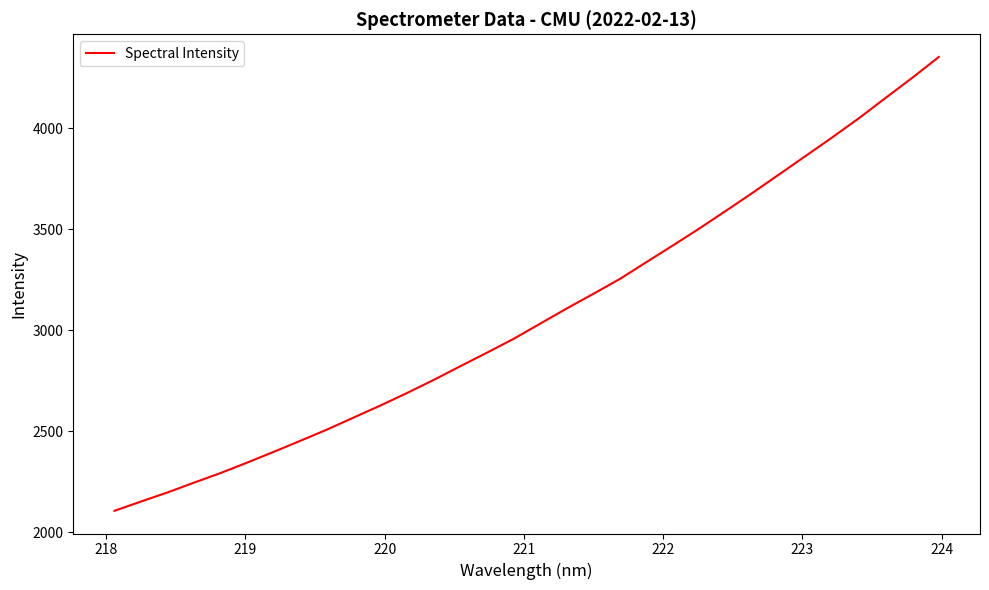

What is the maximum value shown in the chart?

4352.3